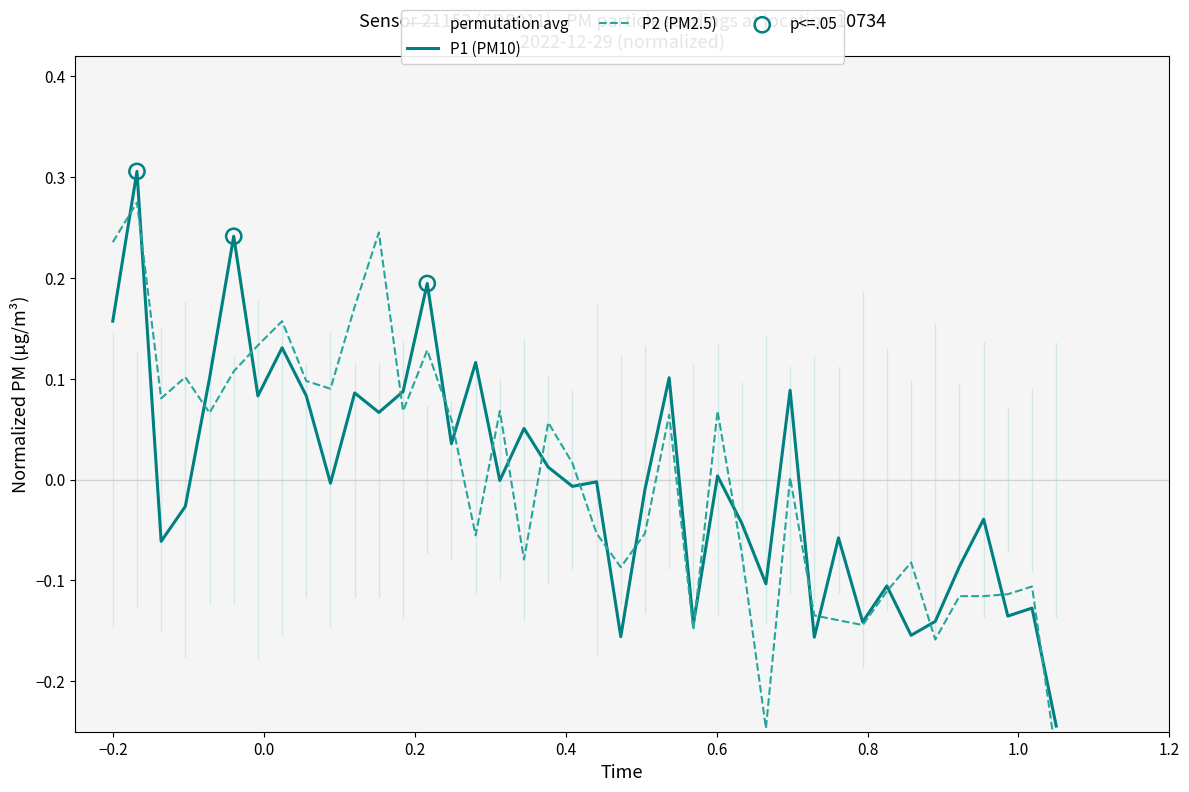

Which series has the largest total across all categories?

P2